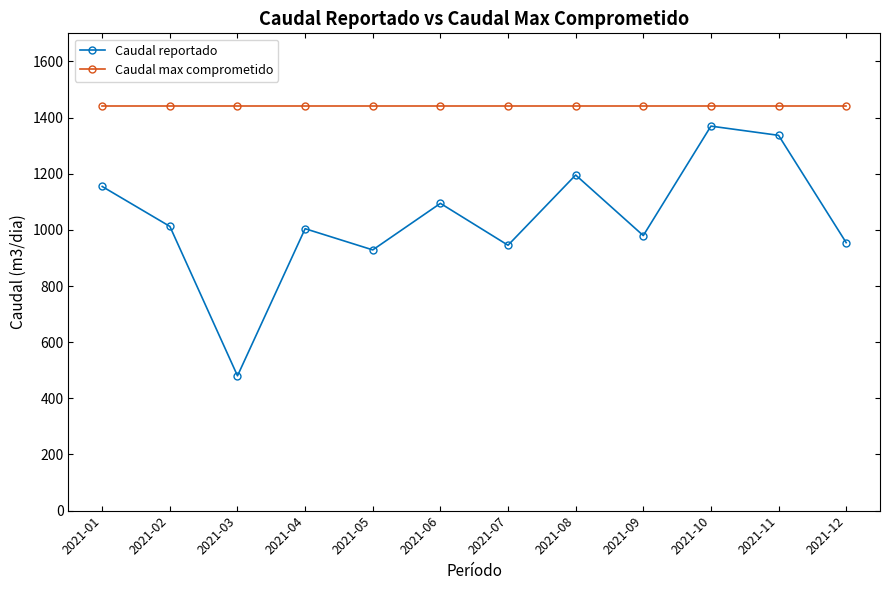

What is the difference between the Caudal reportado values at 2021-07 and 2021-05?

16.7